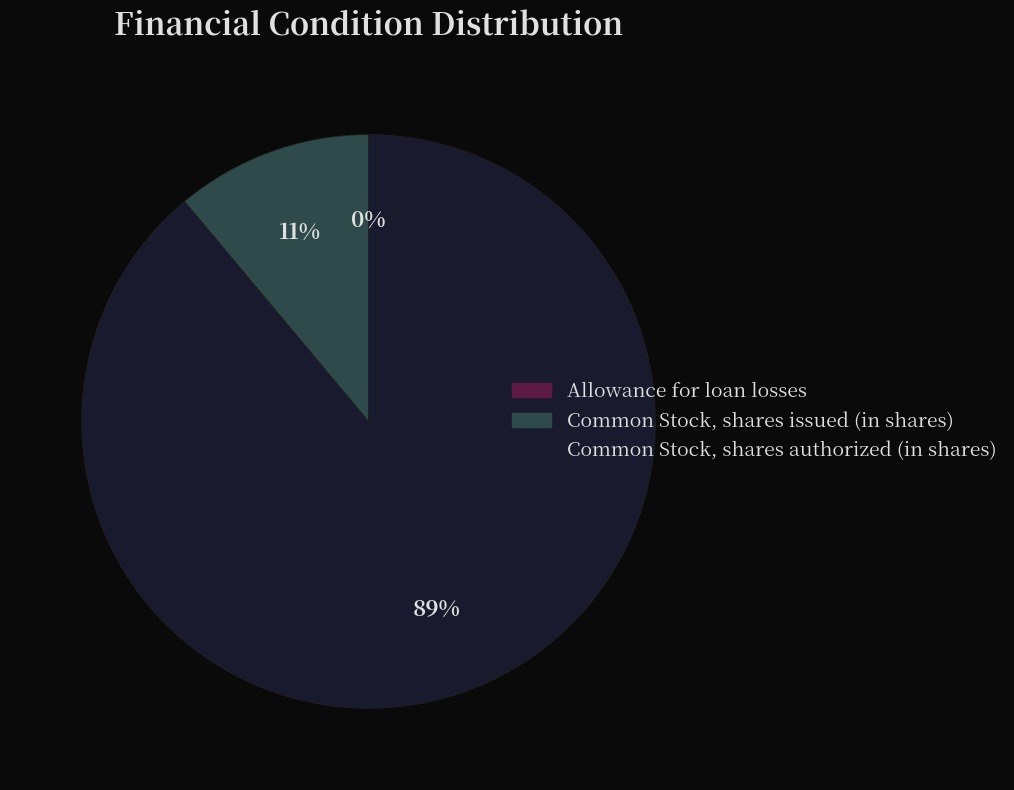

Is Common Stock, shares authorized (in shares) the majority of the pie?

Yes